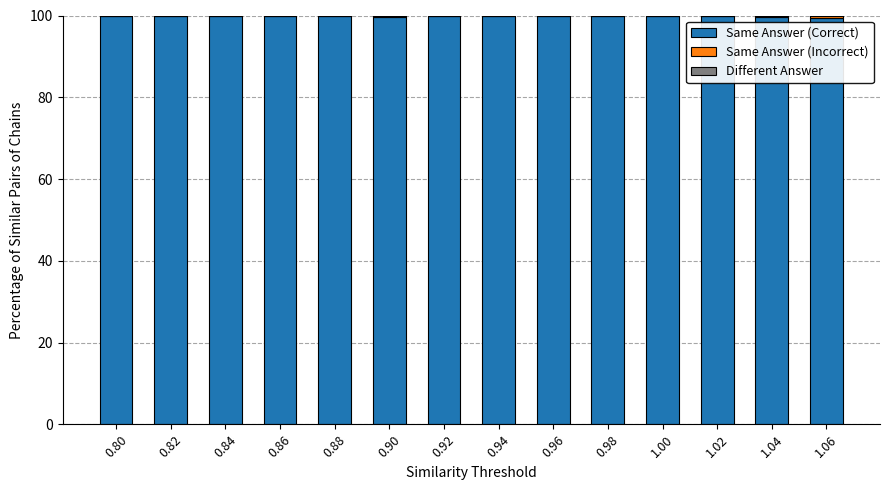

What is the maximum value for Same Answer (Correct)?

100.0